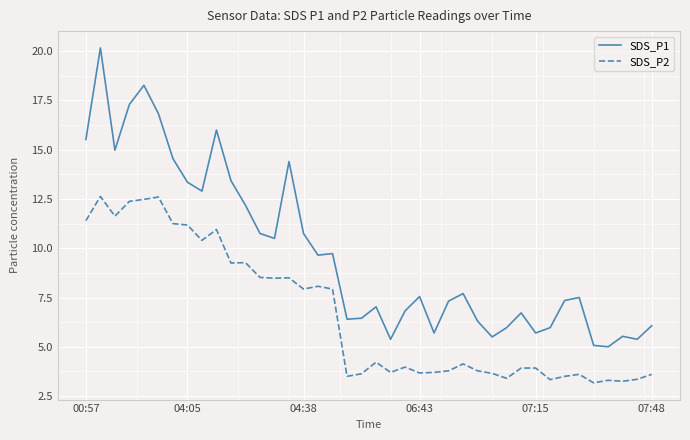

True or false: SDS_P2 and SDS_P1 intersect in this chart.

False